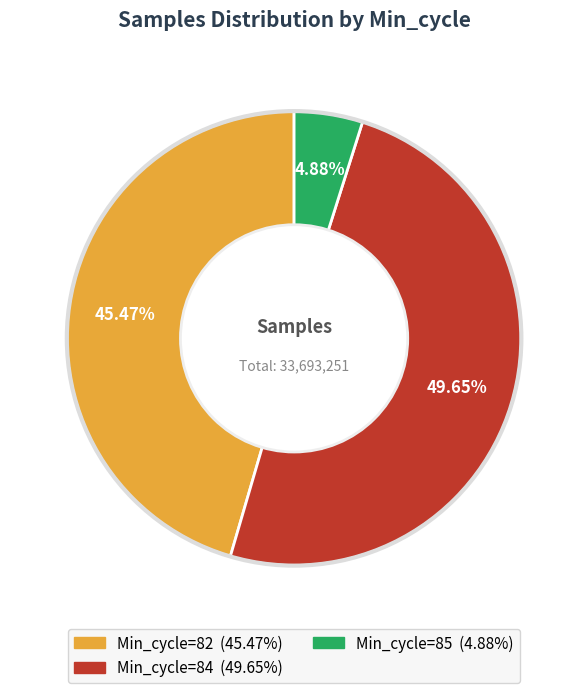

Count the number of slices in the pie.

3